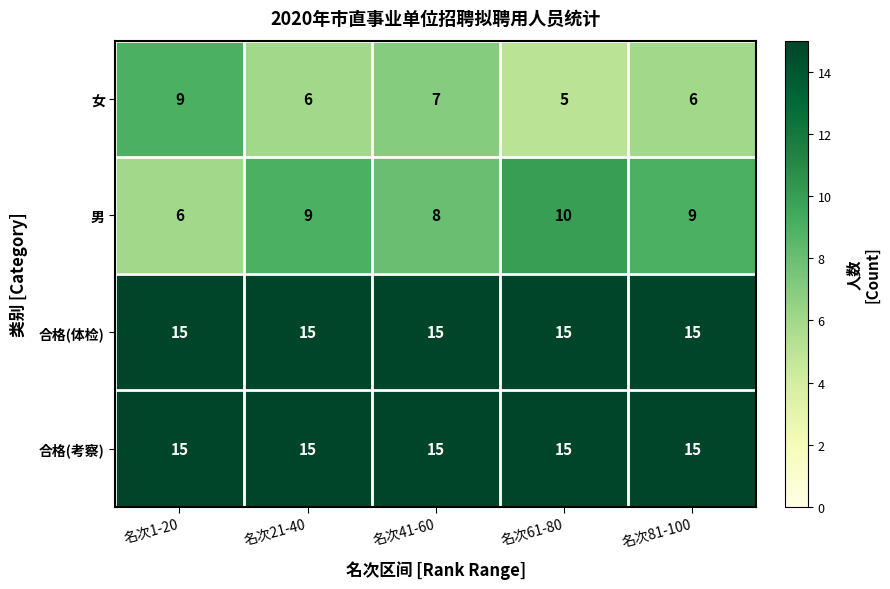

What is the minimum value shown in the chart?

5